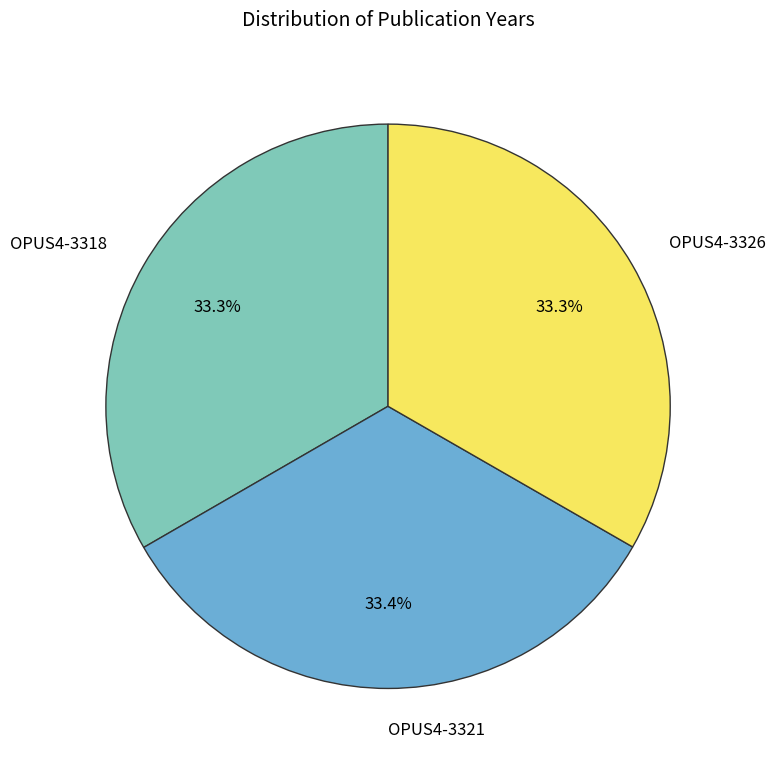

Count the number of slices in the pie.

3